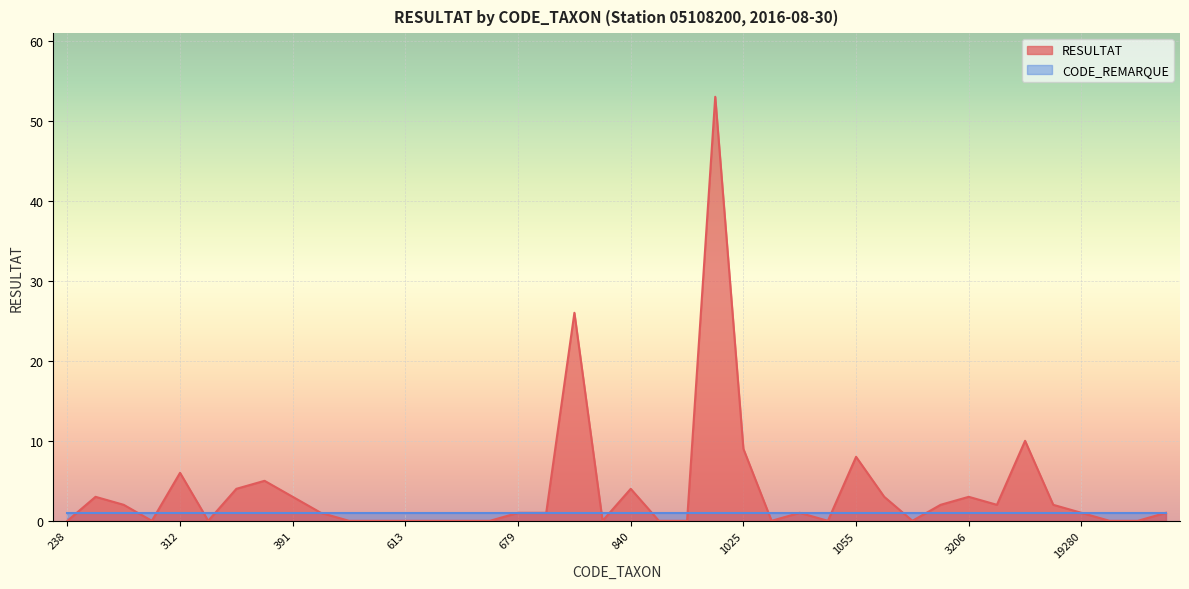

The chart shows a value of 28 at 496. True or false?

False